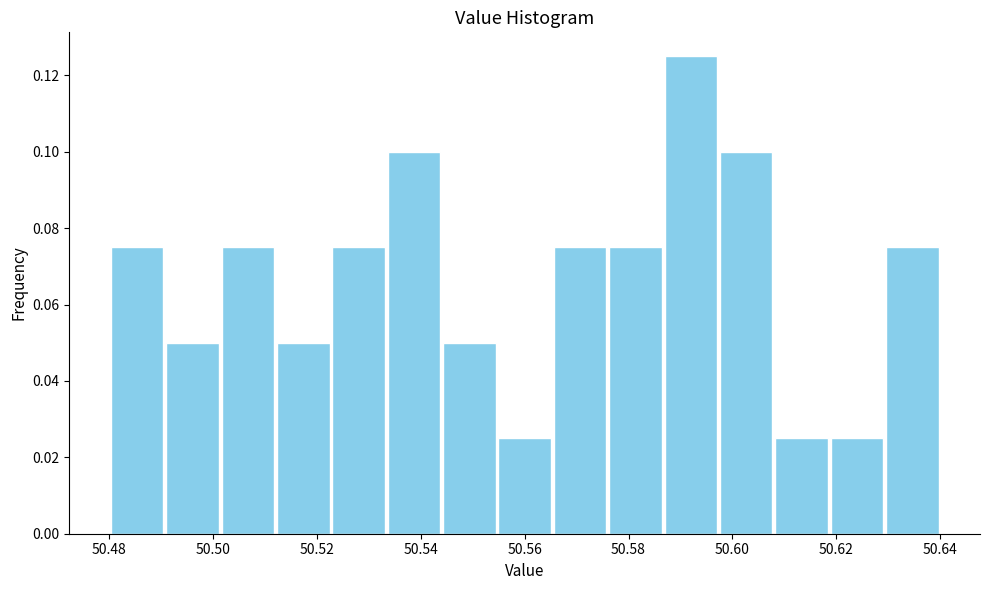

How tall is the bar that spans 50.566 to 50.576 on the x-axis? Neither the bar edges nor the heights are printed on the chart, so give them approximately, as read against the axes.

0.076